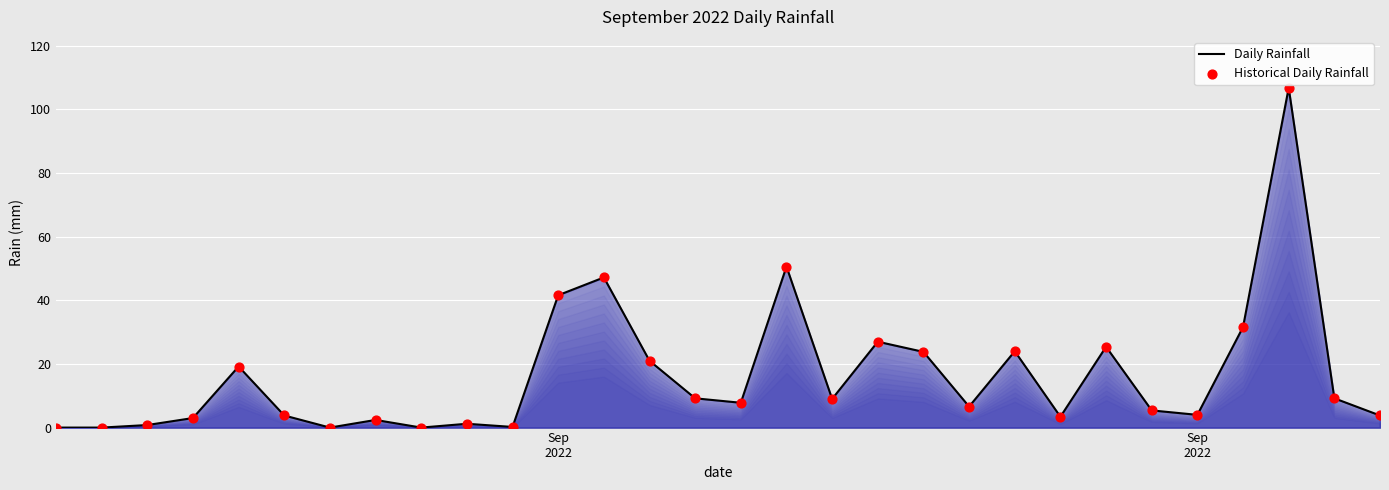

What is the maximum value shown in the chart?

106.8